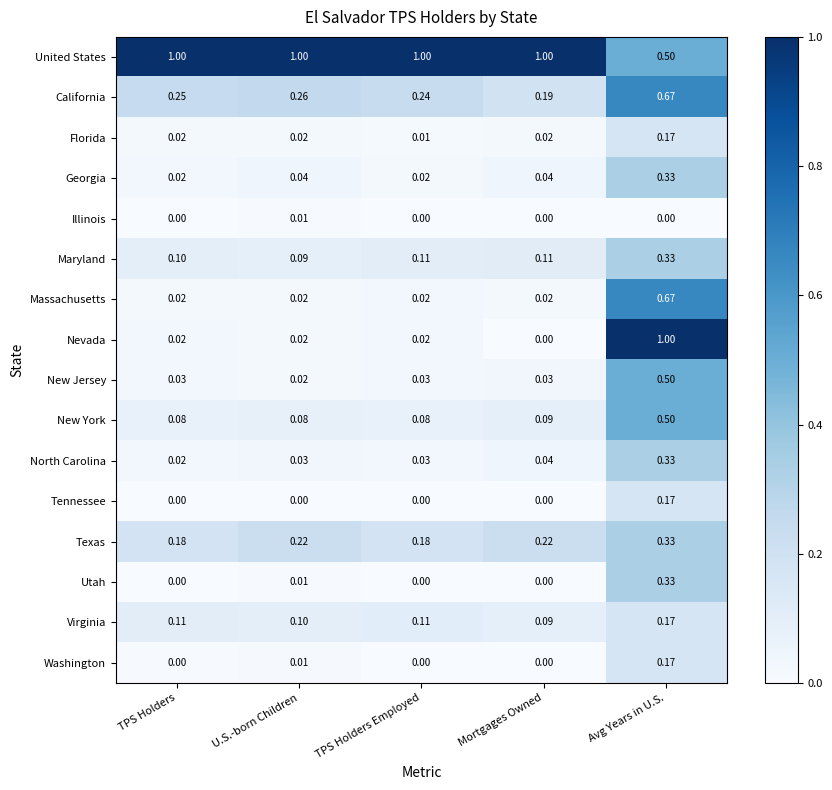

Between TPS Holders and Avg Years in U.S., which series saw the biggest shift?

Nevada